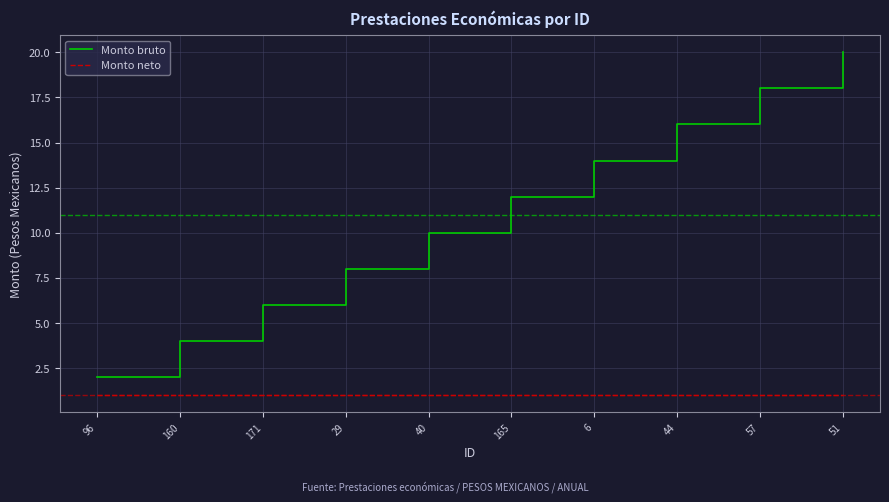

What are all the series names shown in the legend?

Monto bruto, Monto neto